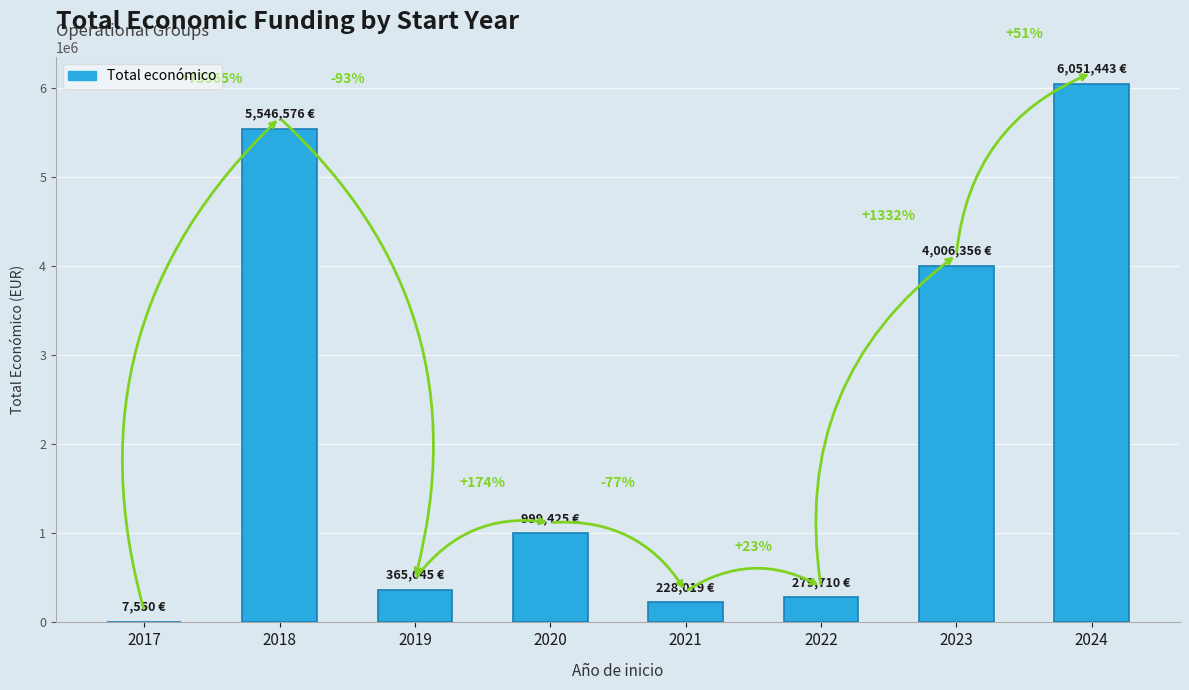

What is the change in value from 2018 to 2019?

-5181531